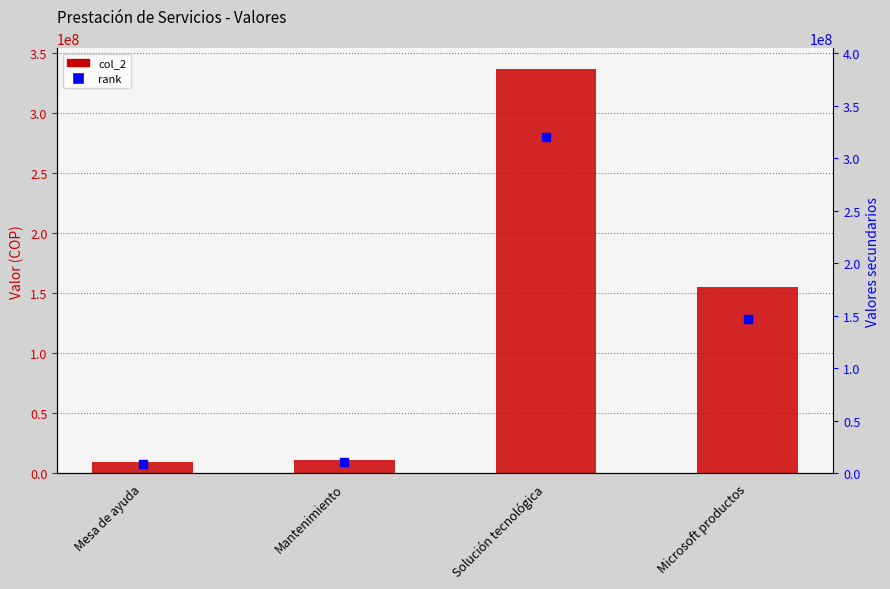

At which category is the sum across all series the highest?

Solución tecnológica